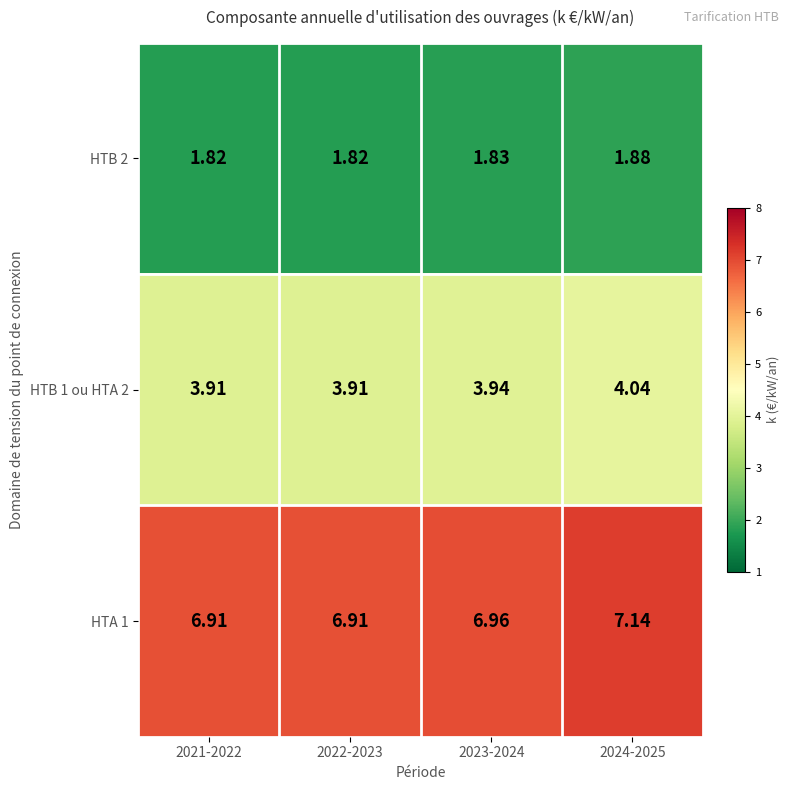

At which category is the sum across all series the highest?

2024-2025